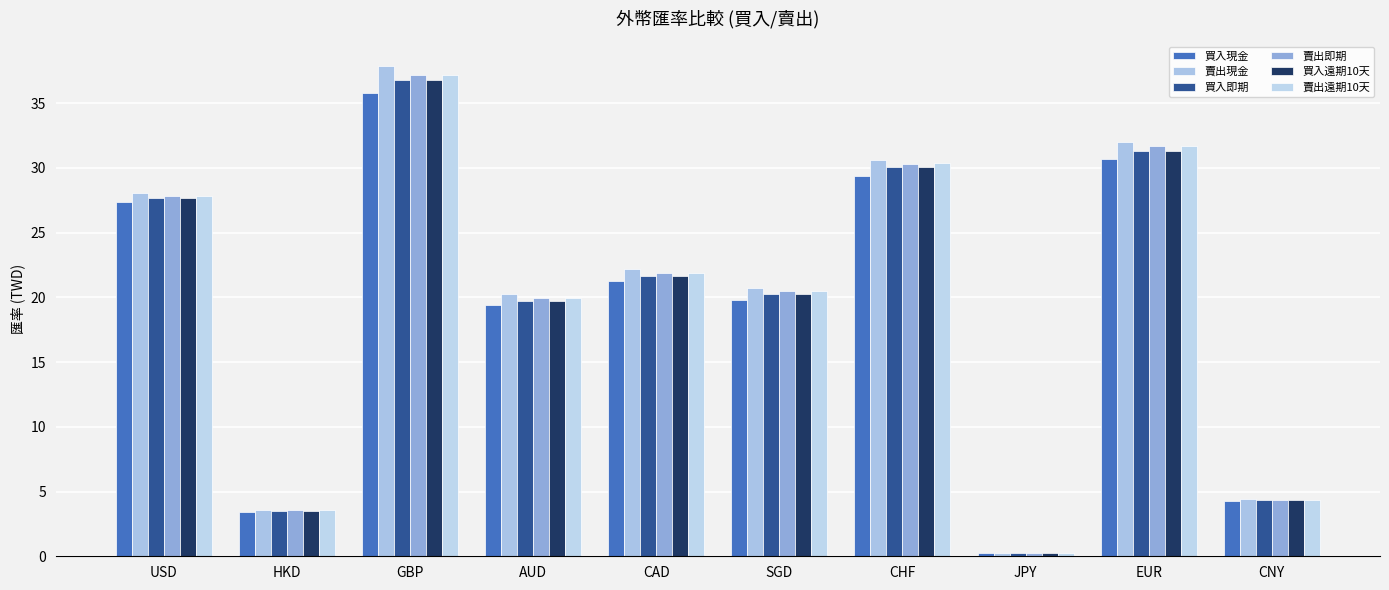

Which category has the lowest value in the 買入現金 series?

JPY